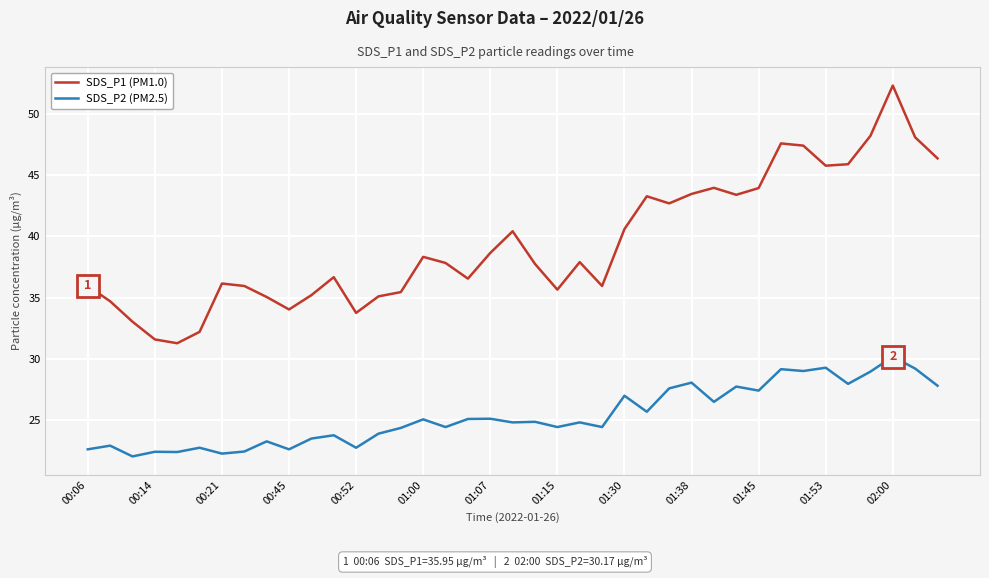

Does the chart display data point markers on the line(s)?

No